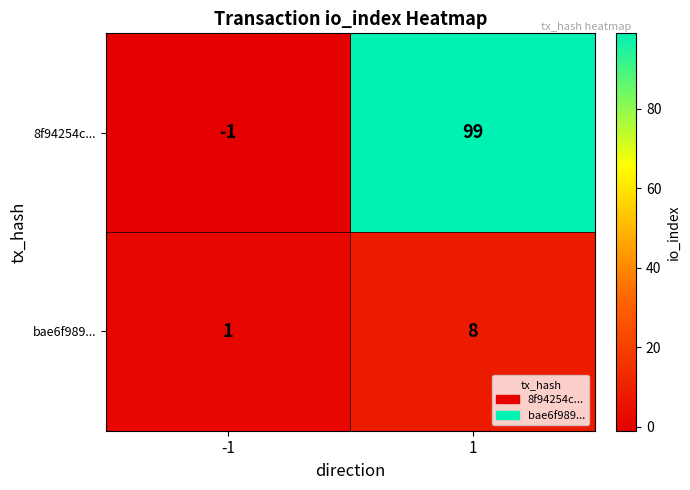

Is it true that bae6f989... equals 2 at 1?

False